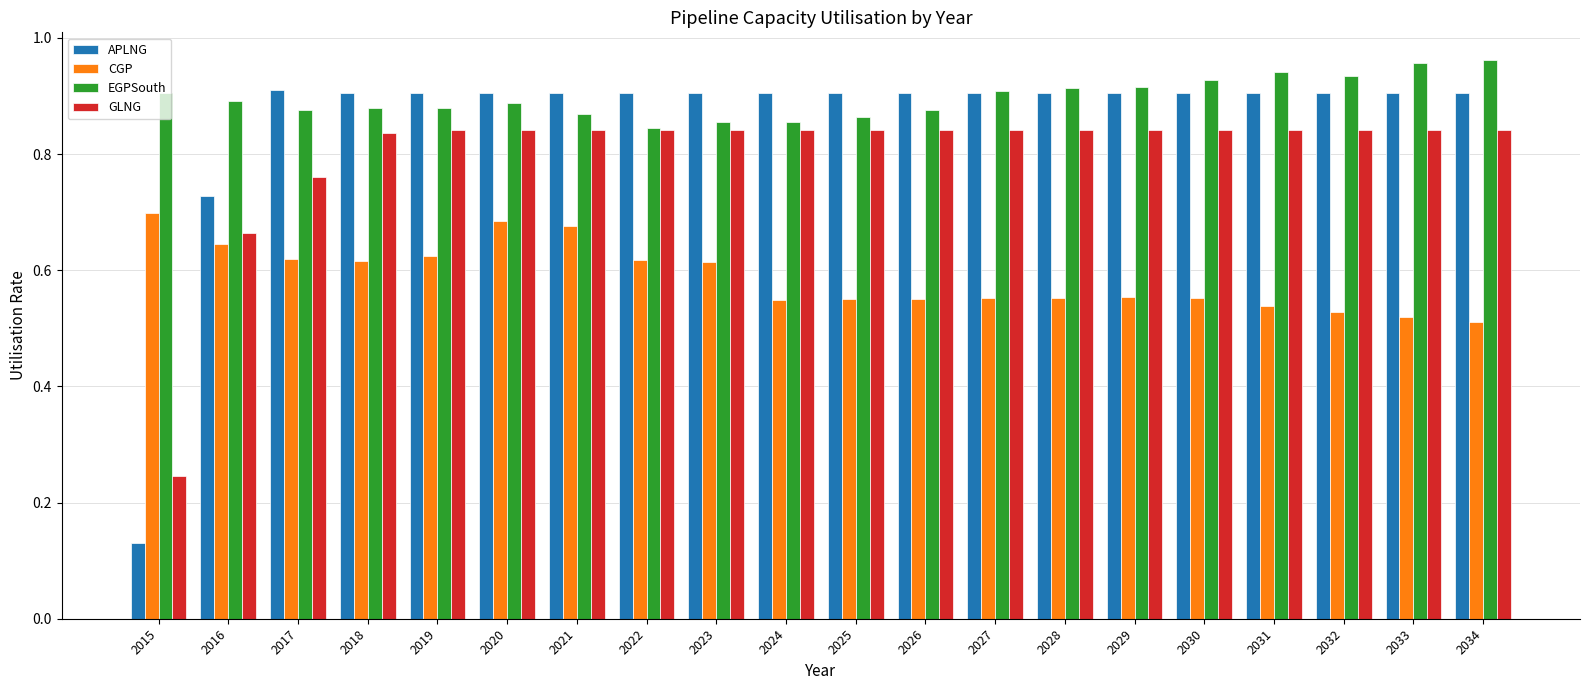

Is the value of APLNG at 2023 greater than the value of CGP at 2016?

Yes